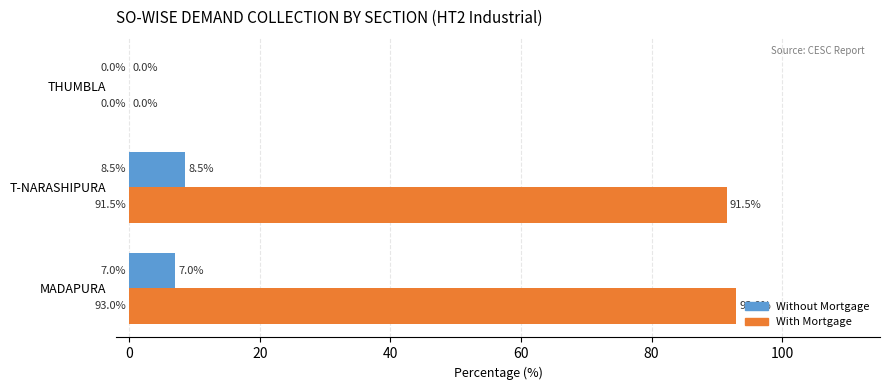

How many positive values does the With Mortgage series have?

2